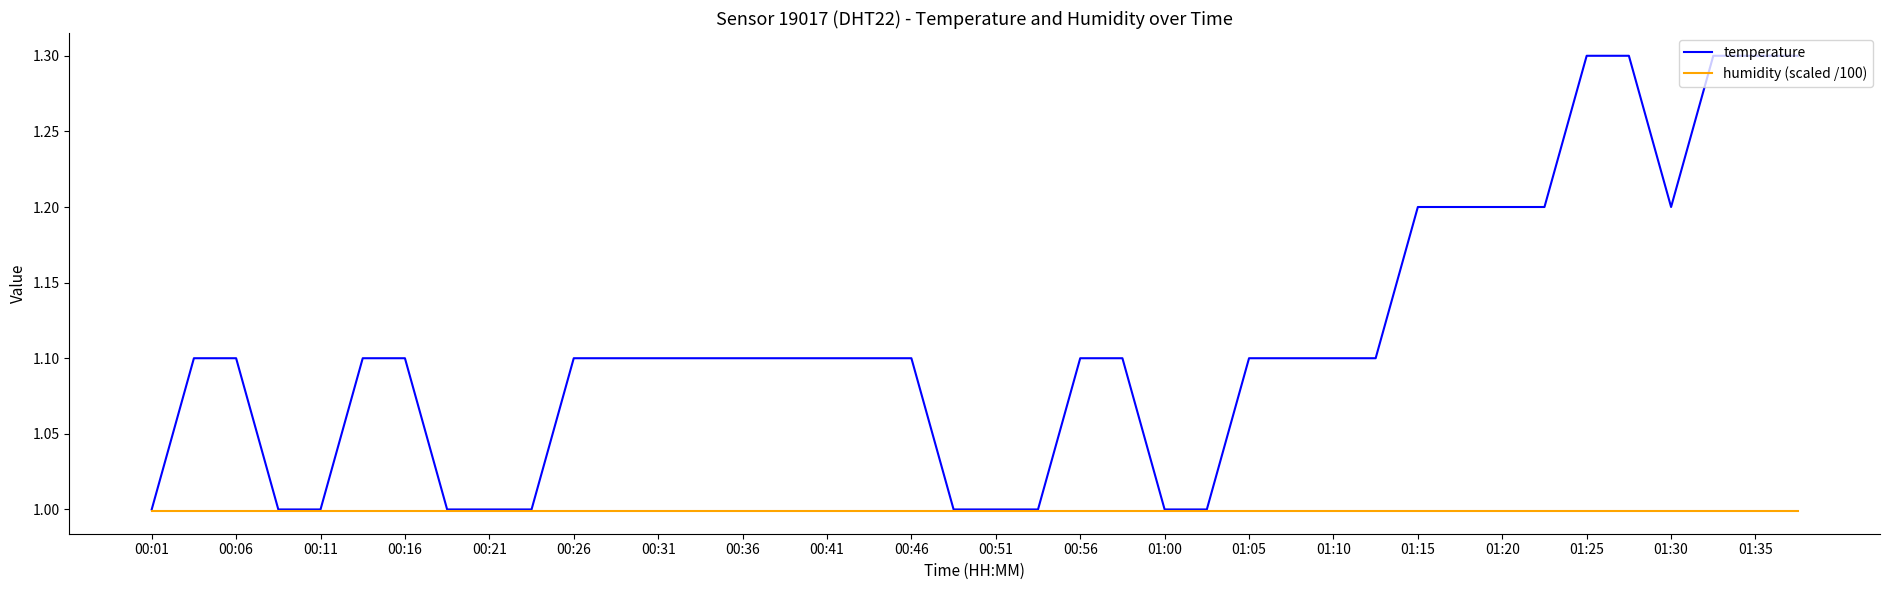

Rank the series by their average value, from highest to lowest.

temperature, humidity (scaled /100)